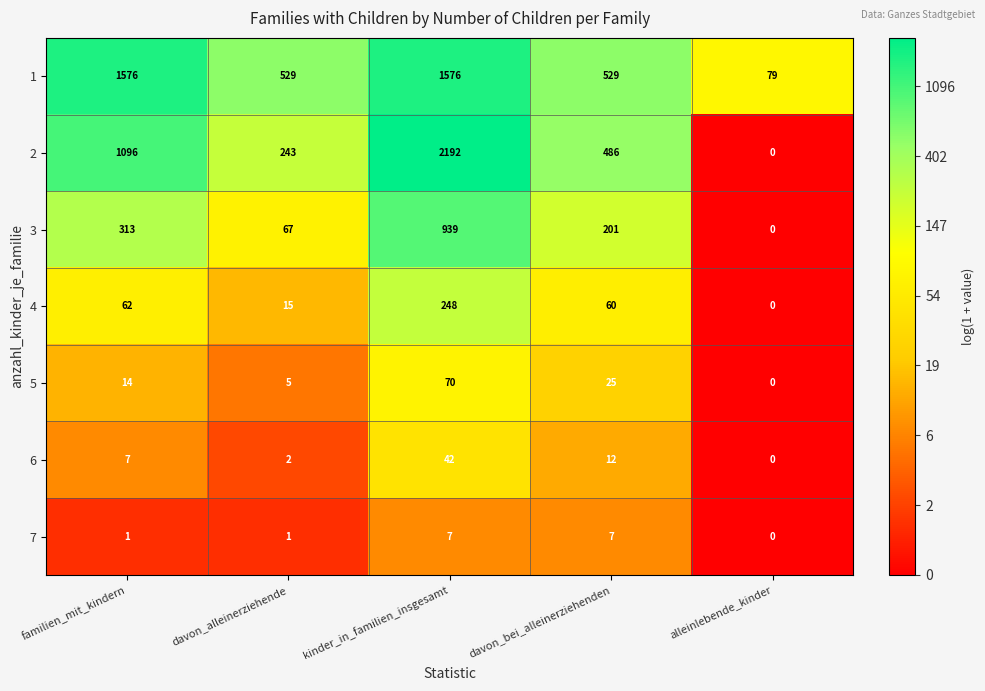

At which category does the chart reach its peak across all series?

kinder_in_familien_insgesamt